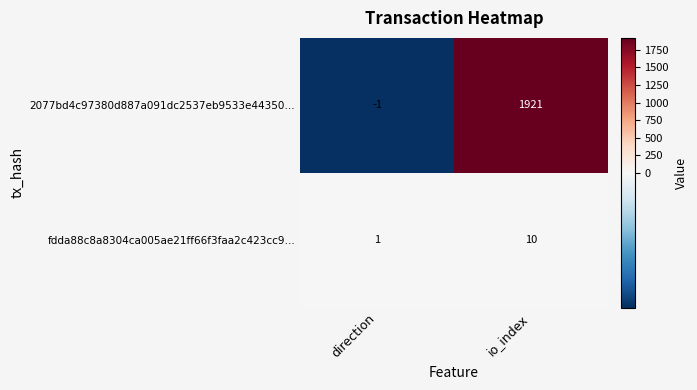

True or false: fdda88c8a8304ca005ae21ff66f3faa2c423cc9… has a value of 1 at direction.

True